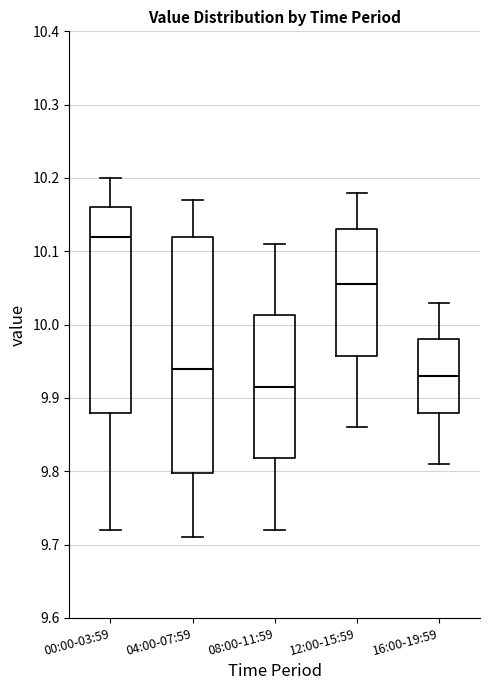

Comparing the boxes themselves (not the whiskers), which one is the tallest?

04:00-07:59